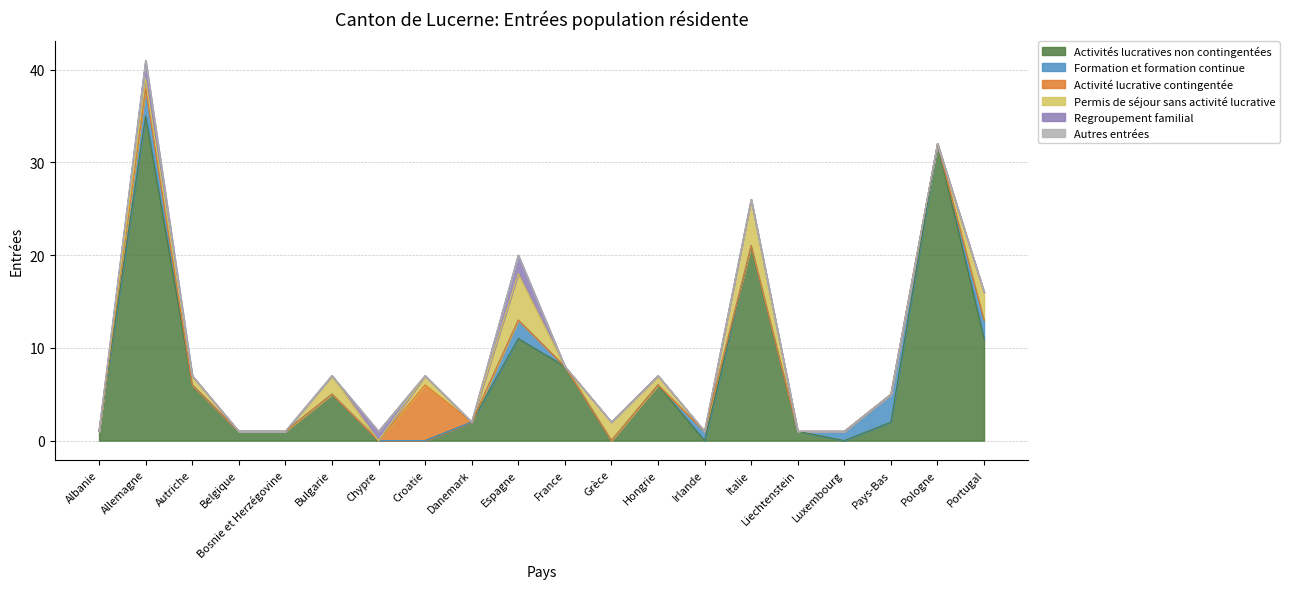

How many interior local valleys does the Activités lucratives non contingentées series have?

3